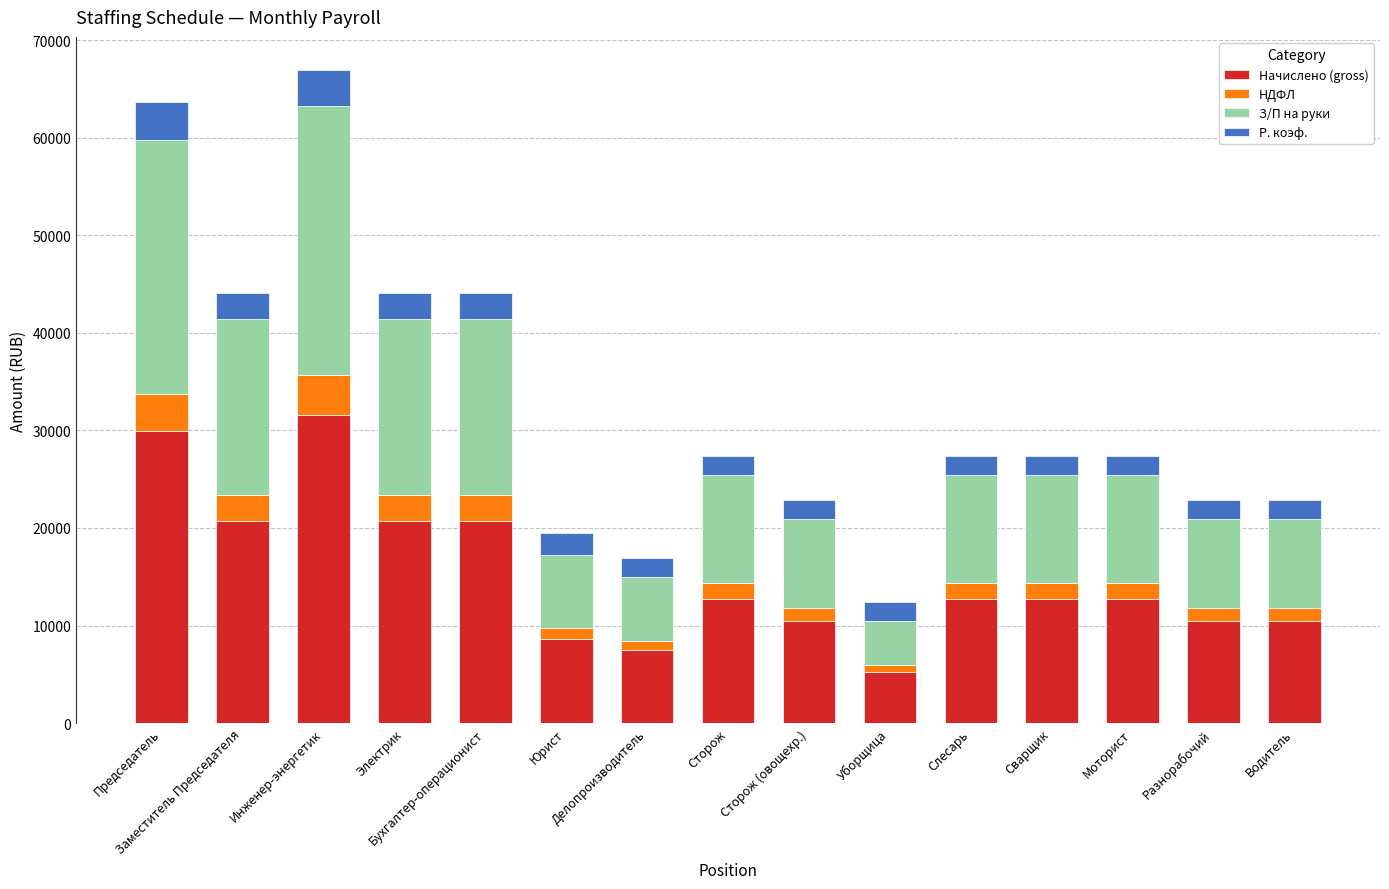

What is the sum of all З/П на руки values?

197648.8